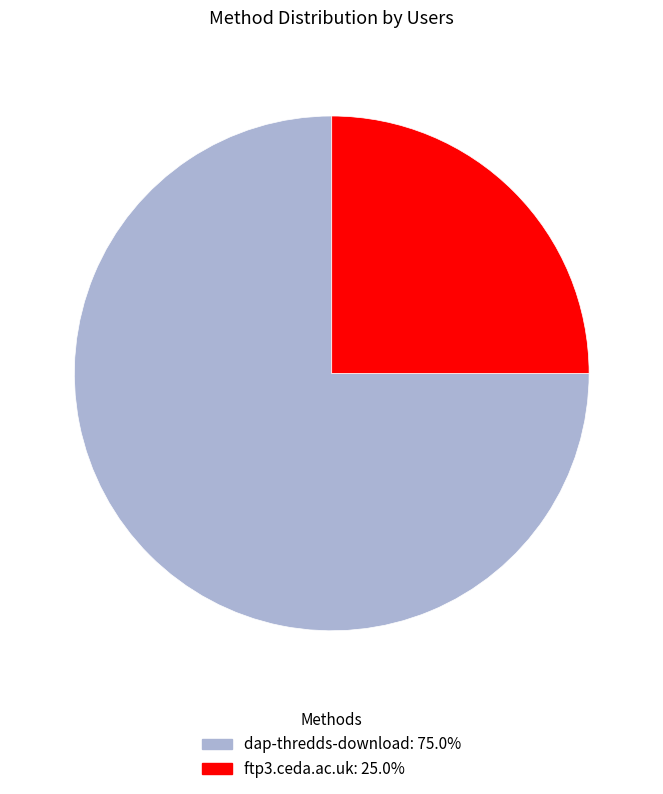

What is the smallest slice in the pie chart?

ftp3.ceda.ac.uk